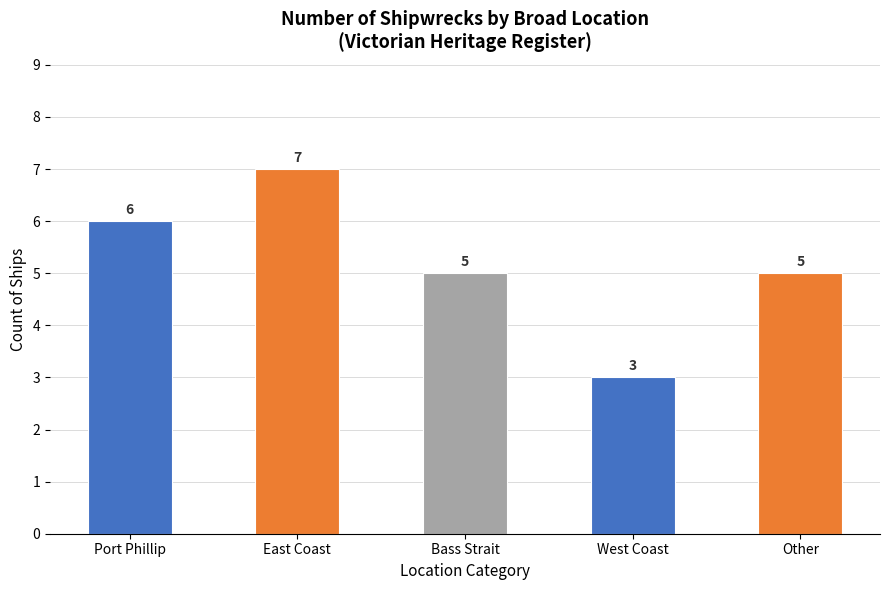

What is the sum of the values at Bass Strait and Port Phillip?

11